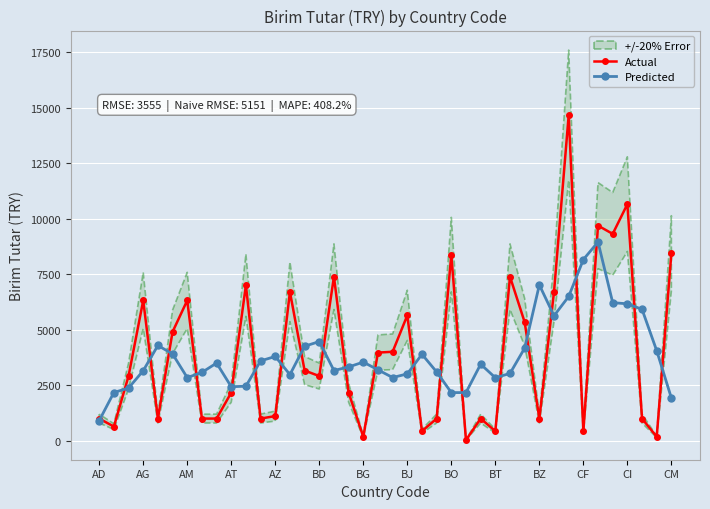

How many times do Actual and Predicted cross each other?

22